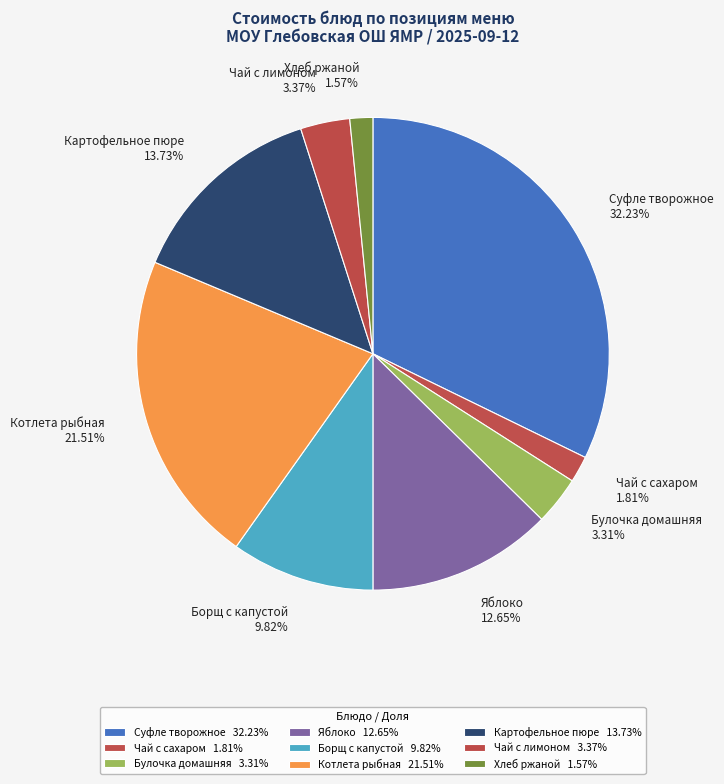

Which slice is the largest?

Суфле творожное 32.23%